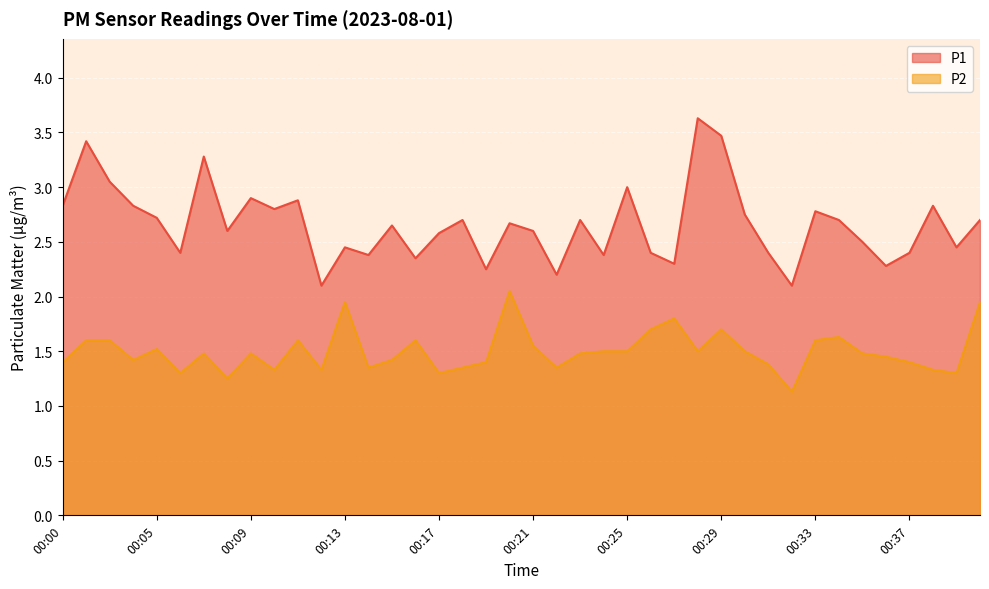

In P2, how many points are higher than both neighbors (excluding endpoints)?

10